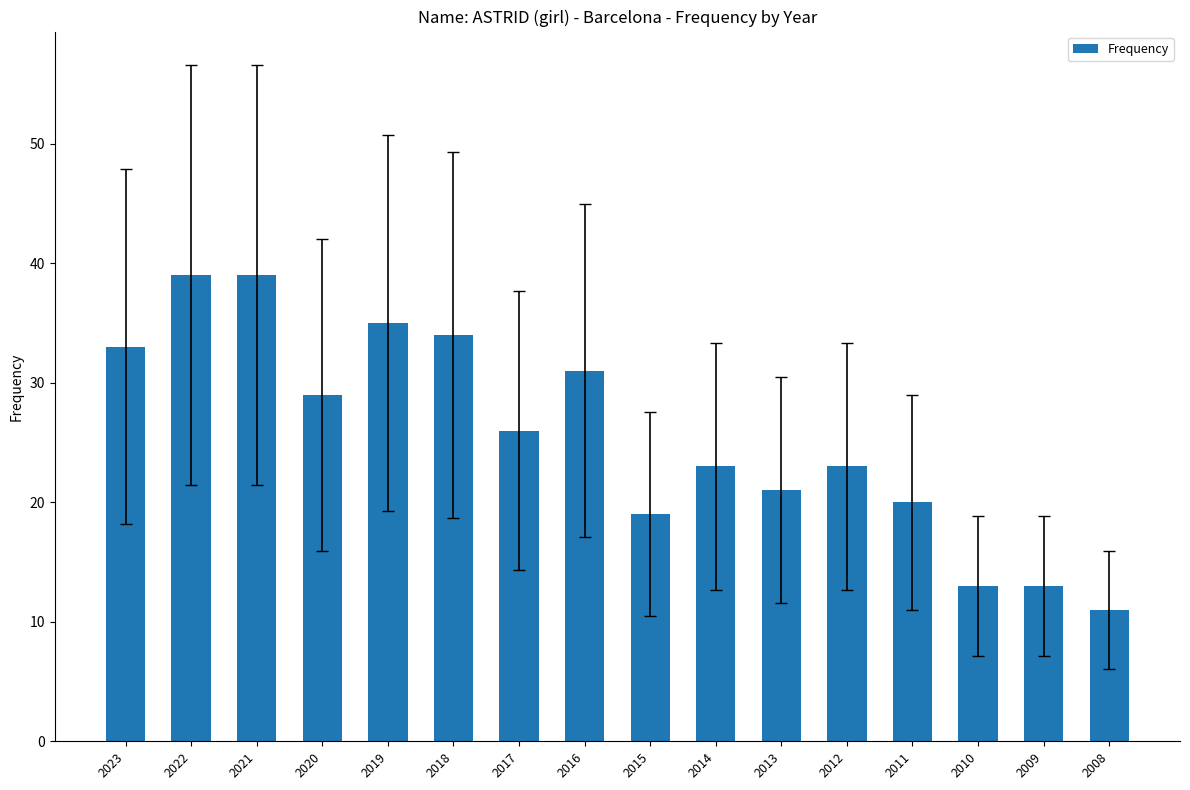

The value at 2020 is 39. True or false?

False